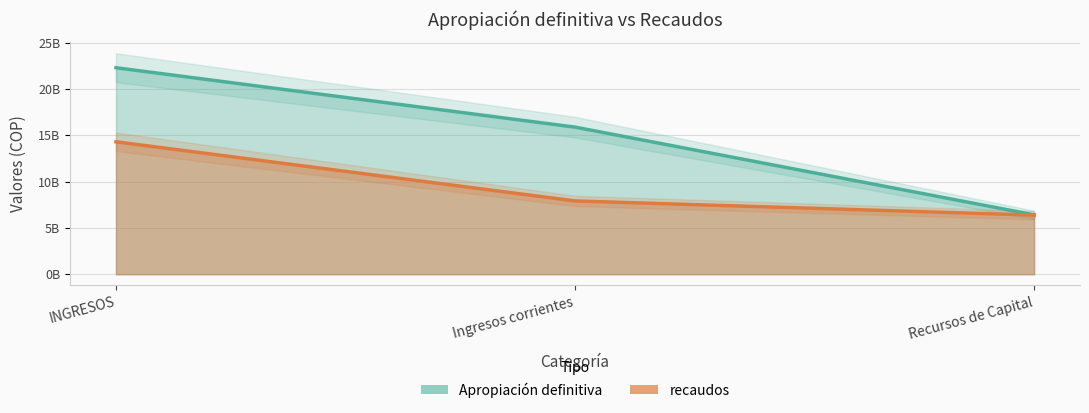

Reading left to right, list all the values displayed in this chart.

Apropiación definitiva: 22281945740	15872874790	6409070950
recaudos: 14288005363	7908527816	6379477547